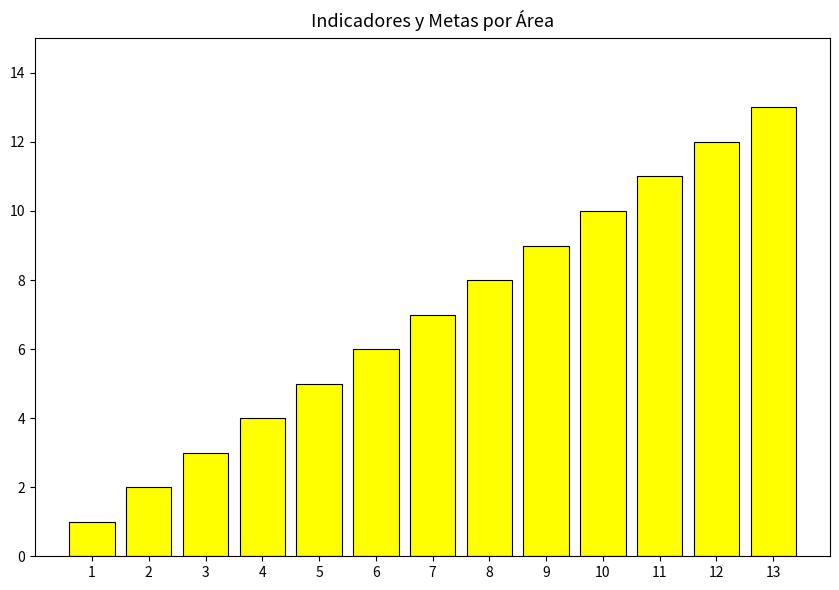

What is the average value?

7